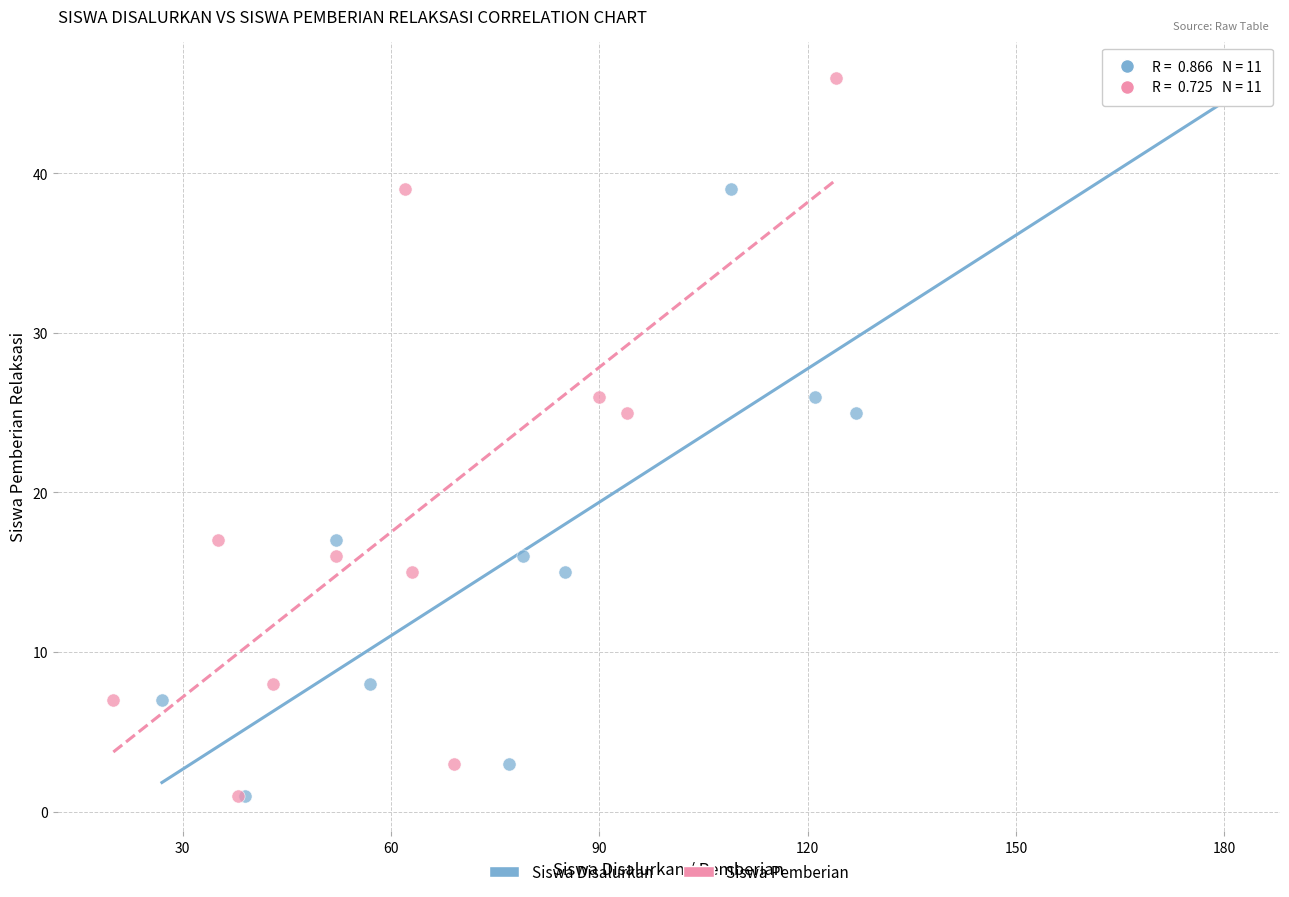

What are all the series names shown in the legend?

Siswa Disalurkan, Siswa Pemberian